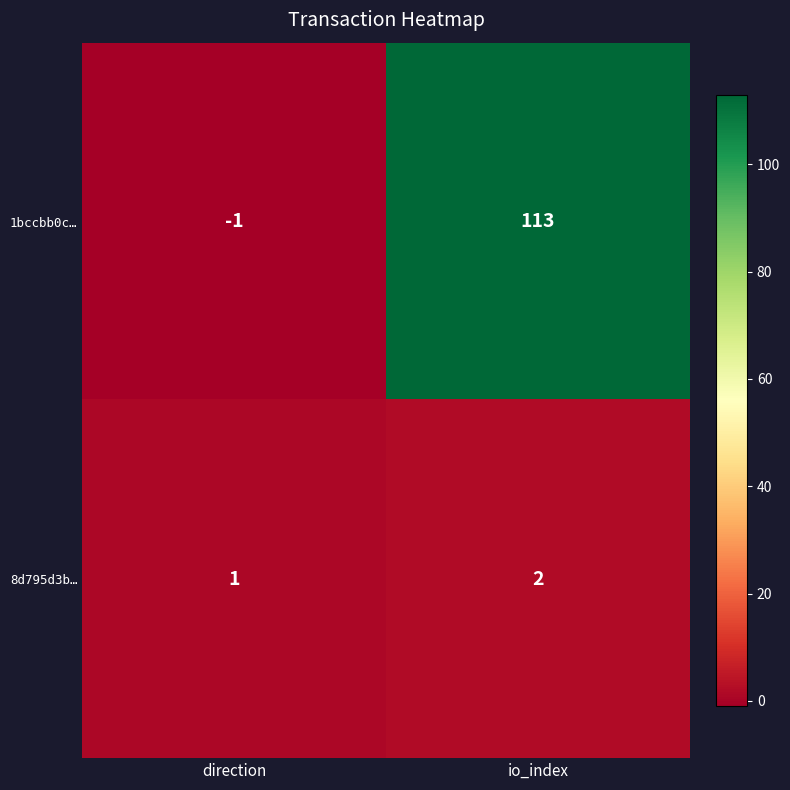

What is the difference between the maximum and minimum values in the 1bccbb0c… series?

114